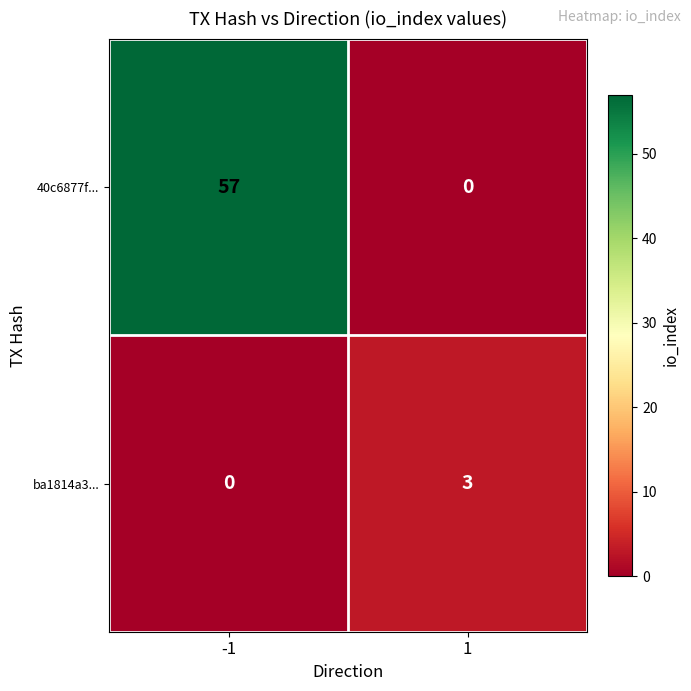

What is the approximate value of 40c6877f... at -1?

57